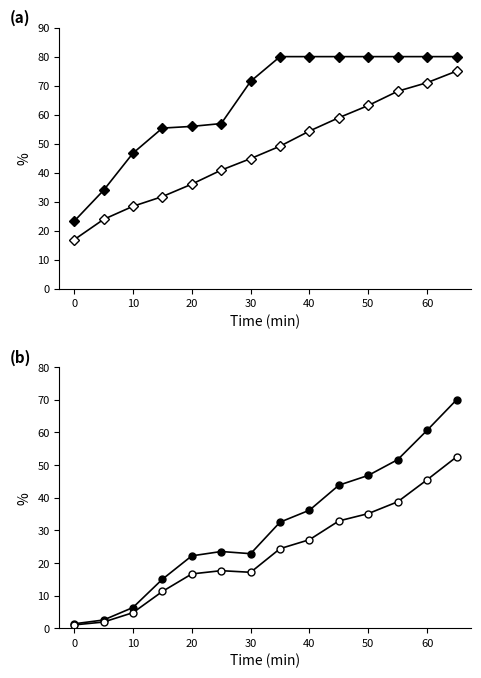

The value of BI-NUIT at 20 is 36.0. True or false?

True